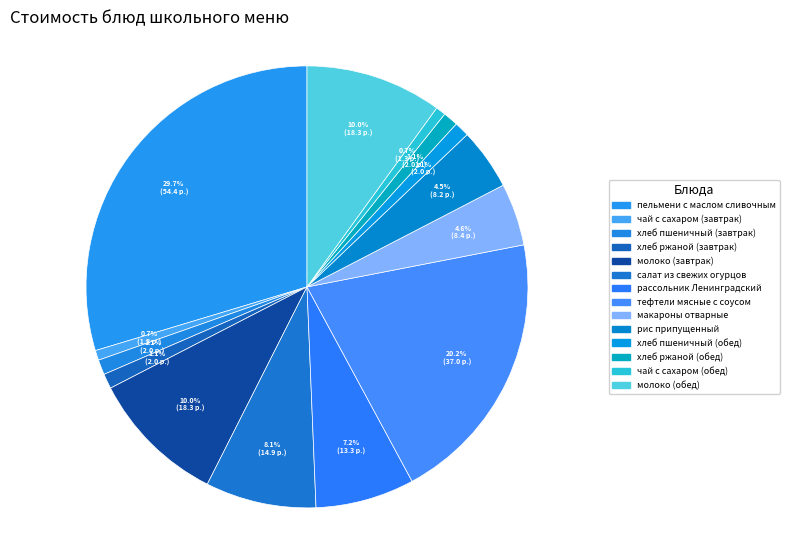

Is чай с сахаром (завтрак) the majority of the pie?

No